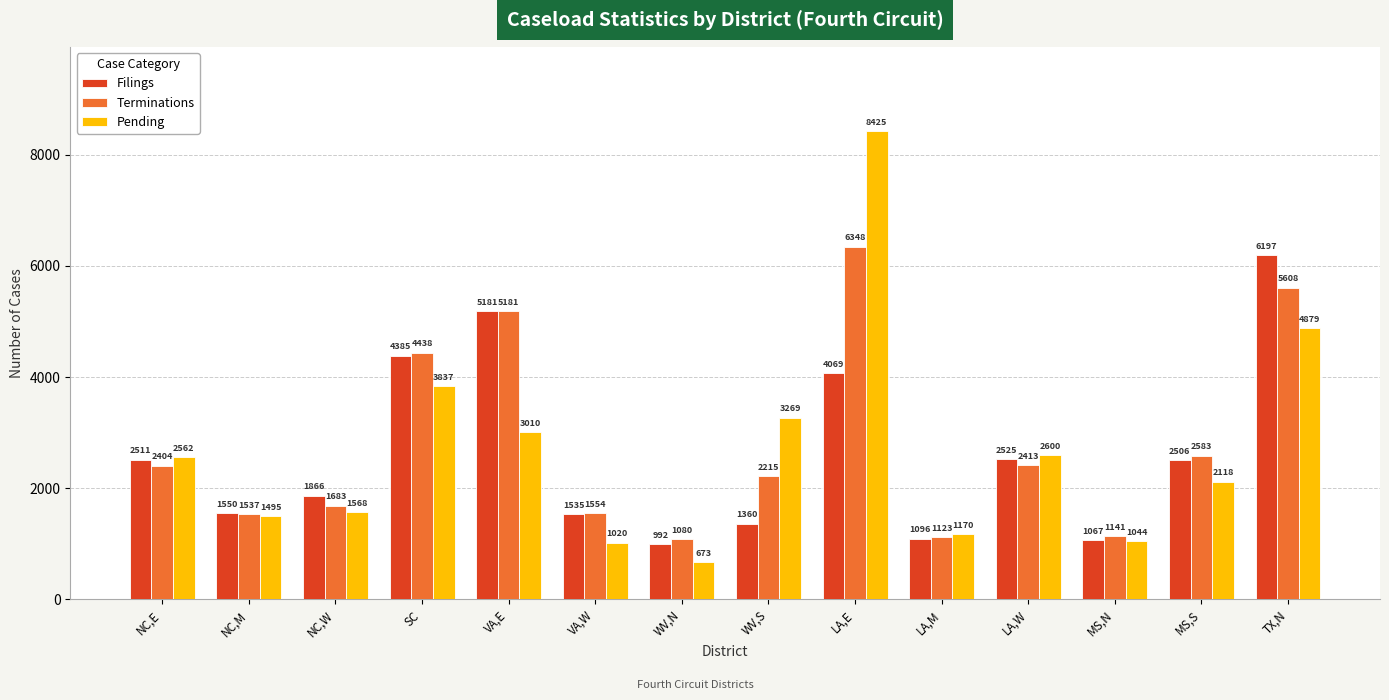

Reading left to right, extract all data points from this chart.

Filings: NC,E=2511	NC,M=1550	NC,W=1866	SC=4385	VA,E=5181	VA,W=1535	WV,N=992	WV,S=1360	LA,E=4069	LA,M=1096	LA,W=2525	MS,N=1067	MS,S=2506	TX,N=6197
Terminations: NC,E=2404	NC,M=1537	NC,W=1683	SC=4438	VA,E=5181	VA,W=1554	WV,N=1080	WV,S=2215	LA,E=6348	LA,M=1123	LA,W=2413	MS,N=1141	MS,S=2583	TX,N=5608
Pending: NC,E=2562	NC,M=1495	NC,W=1568	SC=3837	VA,E=3010	VA,W=1020	WV,N=673	WV,S=3269	LA,E=8425	LA,M=1170	LA,W=2600	MS,N=1044	MS,S=2118	TX,N=4879